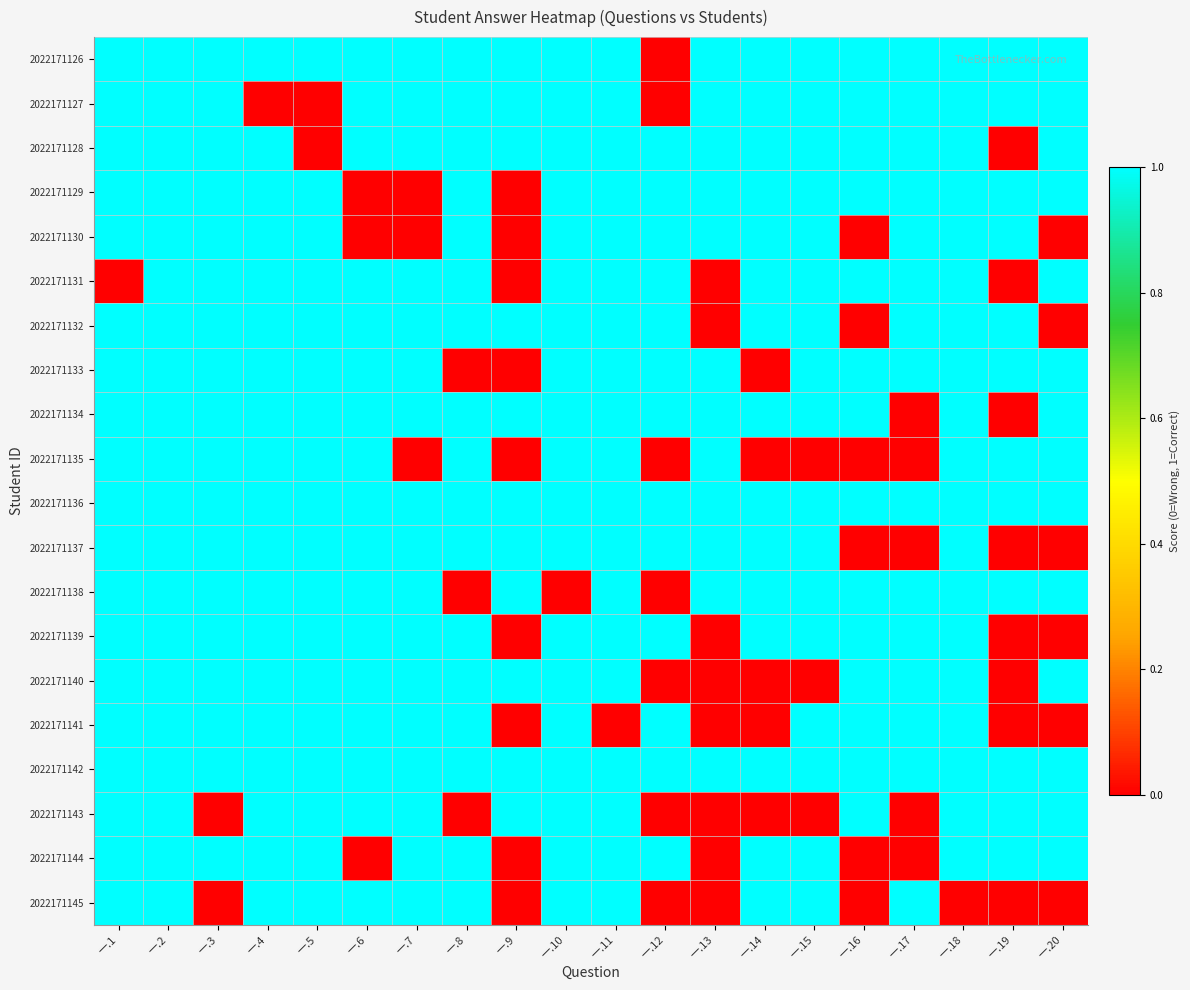

Which has a higher value, 一.20 or 一.9?

一.20